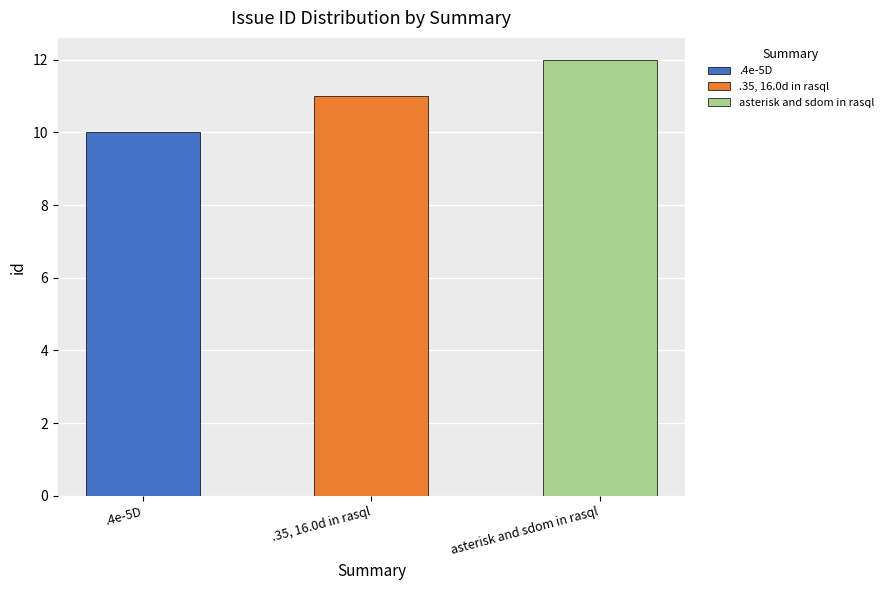

What is the smallest value displayed?

10